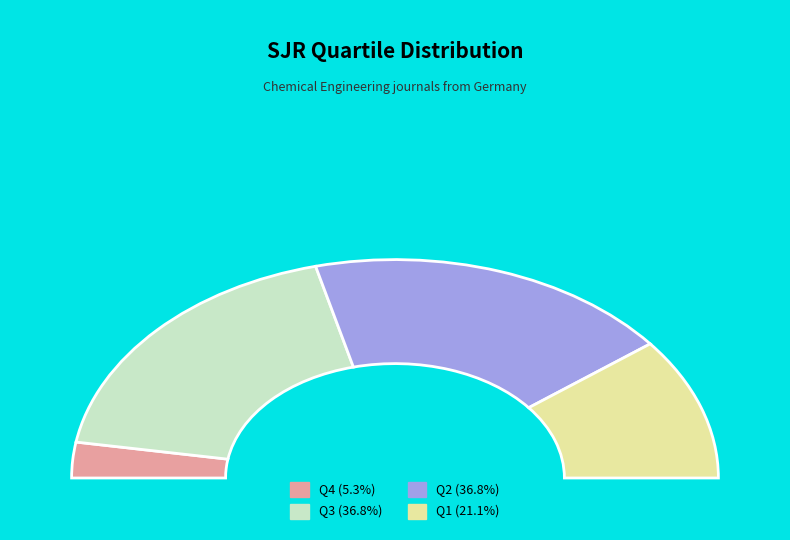

Is there a majority slice in this chart?

No